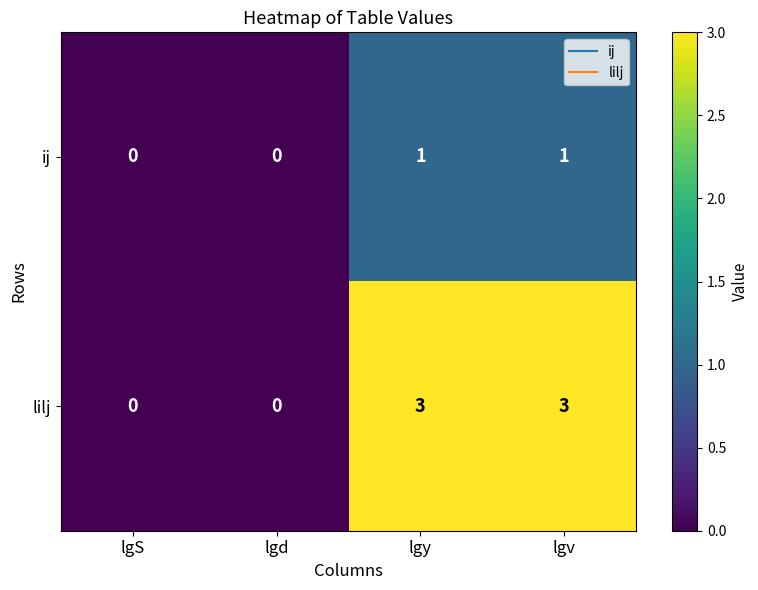

How many lilj values are between 0 and 3?

4